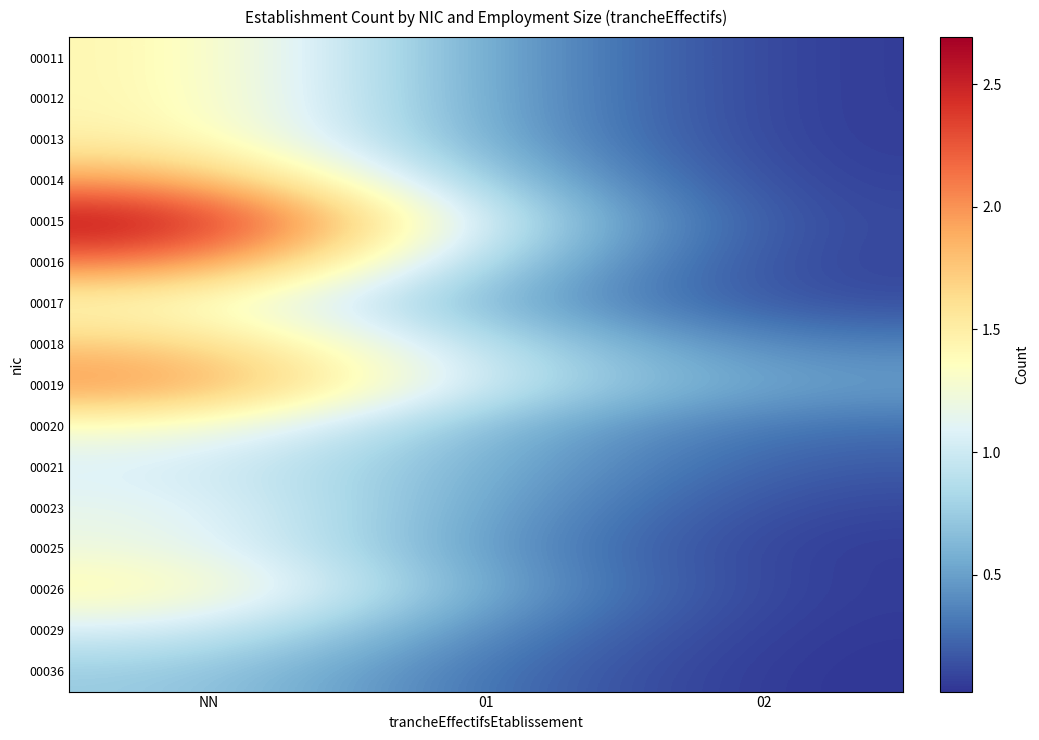

Reading right to left, transcribe all the data shown in this chart.

00011: 02=0.0	01=0.5	NN=1.5
00012: 02=0.0	01=0.5	NN=1.5
00013: 02=0.0	01=0.5	NN=1.5
00014: 02=0.1	01=0.7	NN=2.0
00015: 02=0.1	01=0.9	NN=2.7
00016: 02=0.1	01=0.8	NN=2.2
00017: 02=0.1	01=0.6	NN=1.4
00018: 02=0.3	01=0.9	NN=1.8
00019: 02=0.5	01=0.9	NN=2.1
00020: 02=0.3	01=0.6	NN=1.3
00021: 02=0.2	01=0.6	NN=1.1
00023: 02=0.1	01=0.5	NN=1.2
00025: 02=0.0	01=0.4	NN=1.2
00026: 02=0.0	01=0.5	NN=1.5
00029: 02=0.0	01=0.4	NN=1.1
00036: 02=0.0	01=0.3	NN=0.8